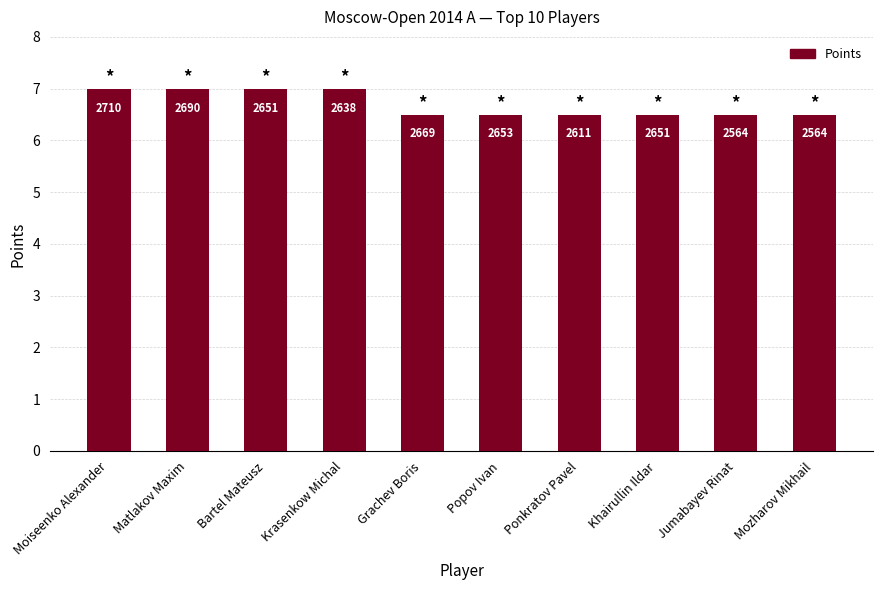

What is the change in value from Matlakov Maxim to Ponkratov Pavel?

-0.5